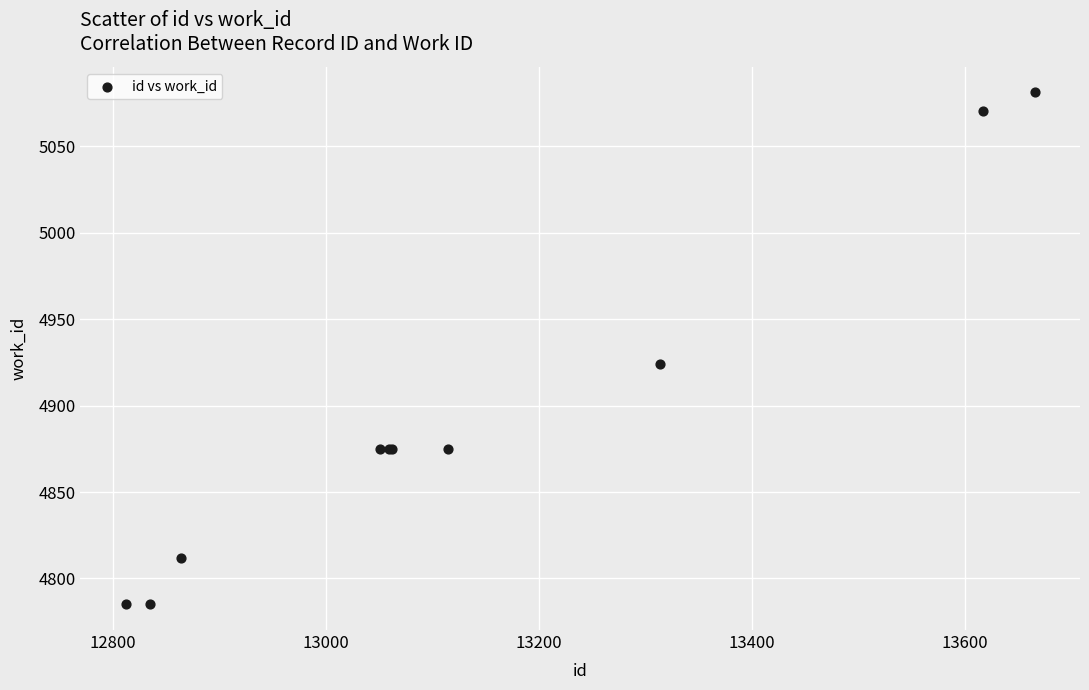

What Y value in the scatter plot is closest to 4933?

4924